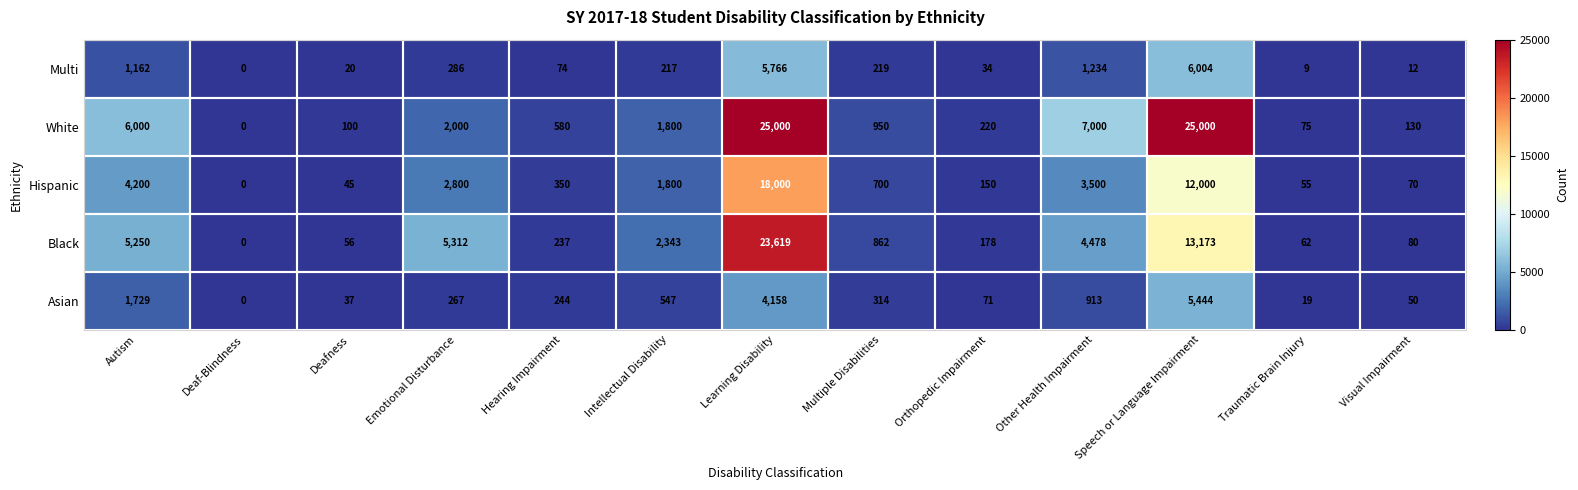

Rank the series by their maximum value, from highest to lowest.

White, Black, Hispanic, Multi, Asian